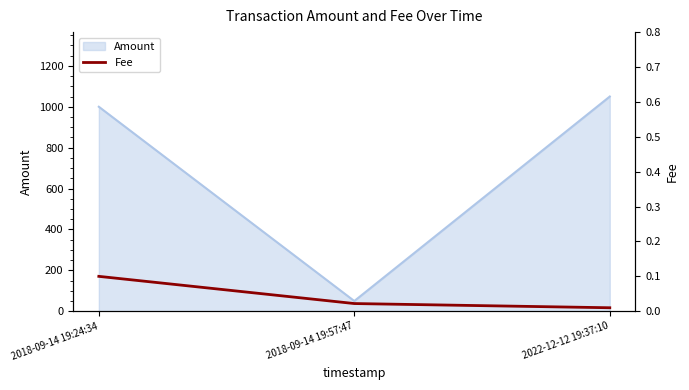

Where is Amount nearest to the value 549?

2018-09-14 19:24:34